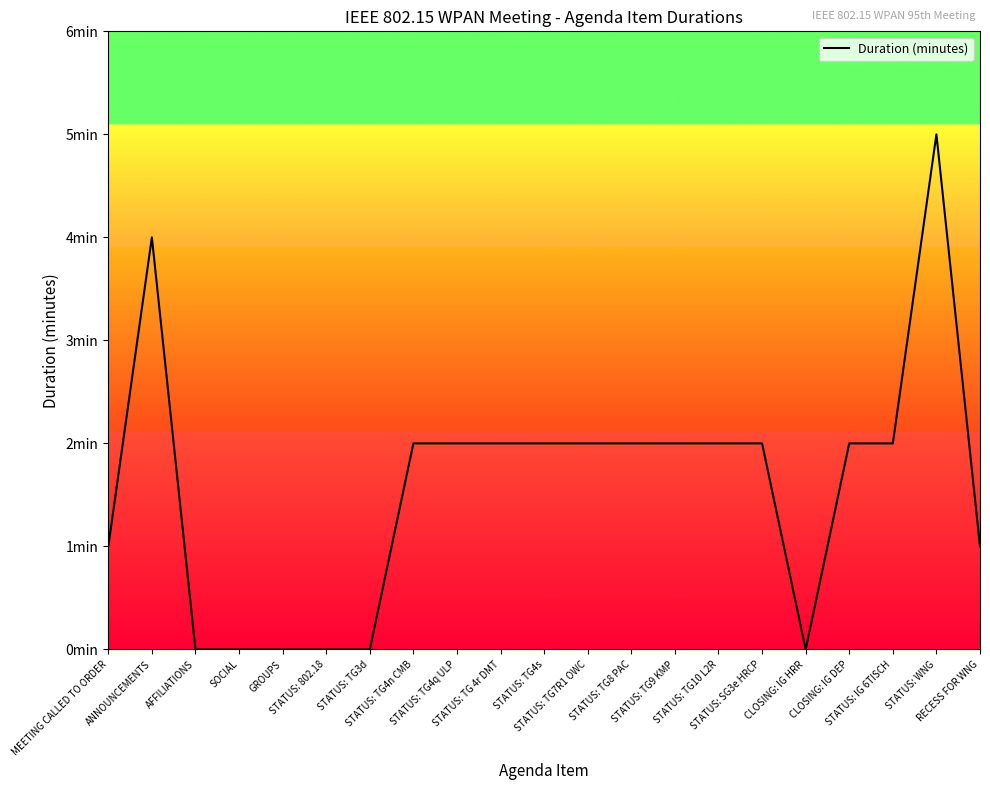

List the labels in order of value, smallest first.

AFFILIATIONS, SOCIAL, GROUPS, STATUS: 802.18, STATUS: TG3d, CLOSING: IG HRR, MEETING CALLED TO ORDER, RECESS FOR WNG, STATUS: TG4n CMB, STATUS: TG4q ULP, STATUS: TG 4r DMT, STATUS: TG4s, STATUS: TG7R1 OWC, STATUS: TG8 PAC, STATUS: TG9 KMP, STATUS: TG10 L2R, STATUS: SG3e HRCP, CLOSING: IG DEP, STATUS: IG 6TISCH, ANNOUNCEMENTS, STATUS: WNG